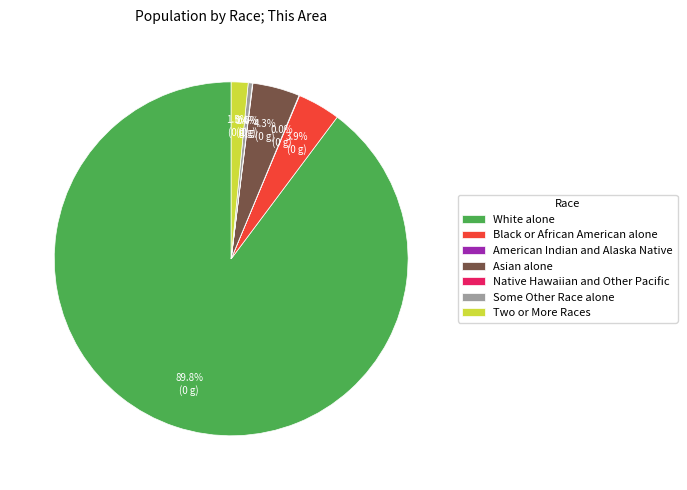

What percentage do Black or African American alone and Some Other Race alone together represent?

4.3%